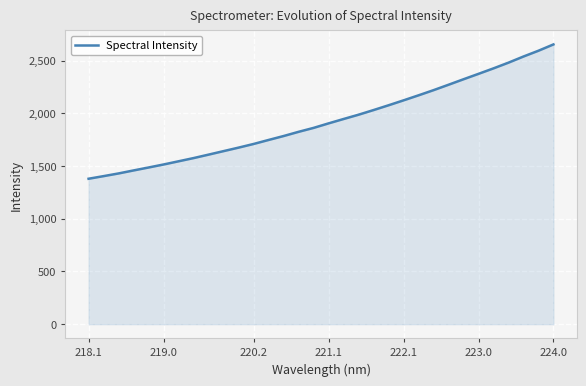

What is the difference between the maximum and minimum values?

1274.1